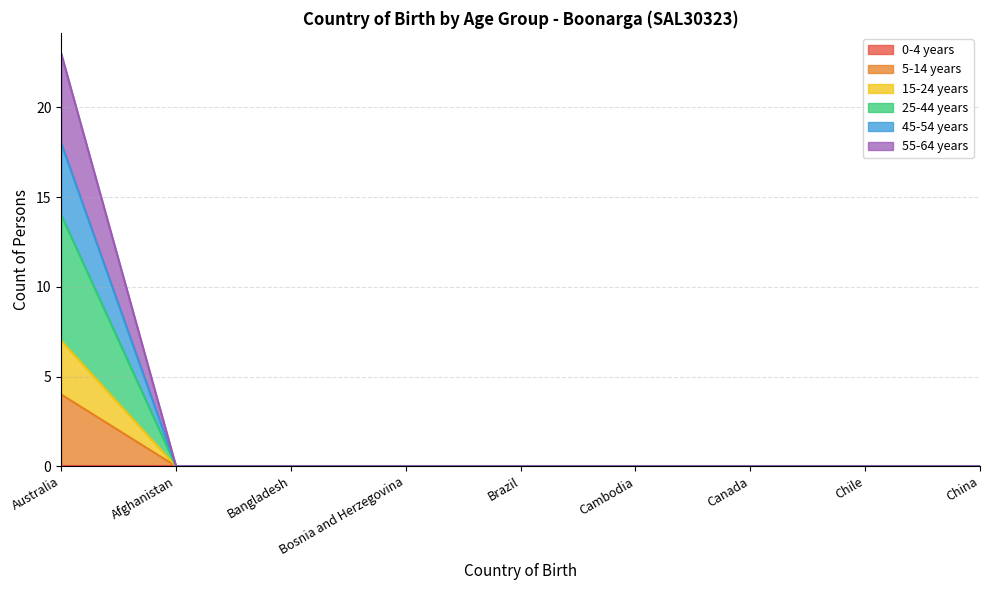

True or false: 5-14 years has a value of -2 at Bosnia and Herzegovina.

False